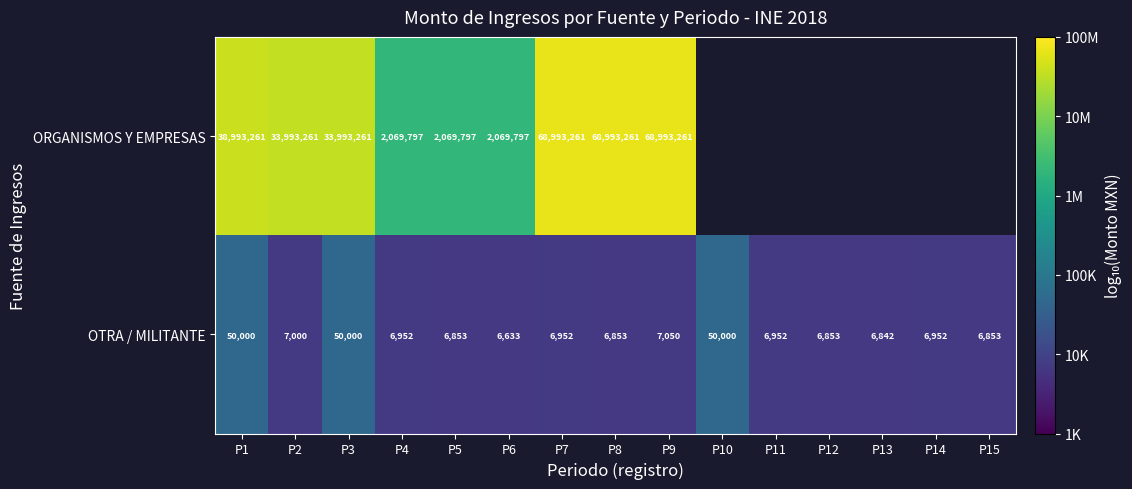

Is the value of ORGANISMOS Y EMPRESAS at P5 greater than the value of OTRA / MILITANTE at P11?

Yes